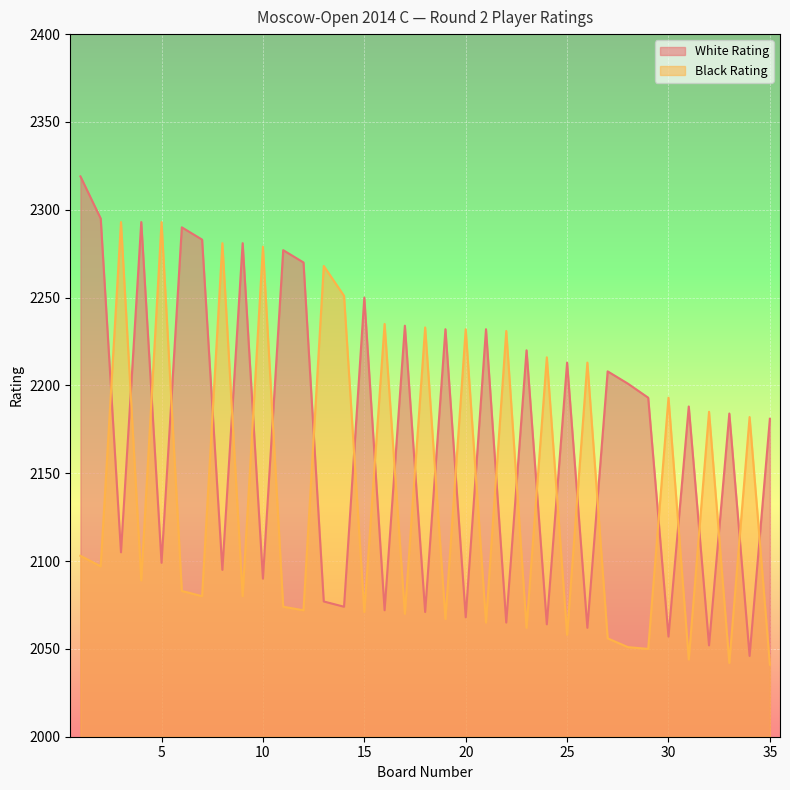

What is the difference between the White Rating values at 6 and 33?

106